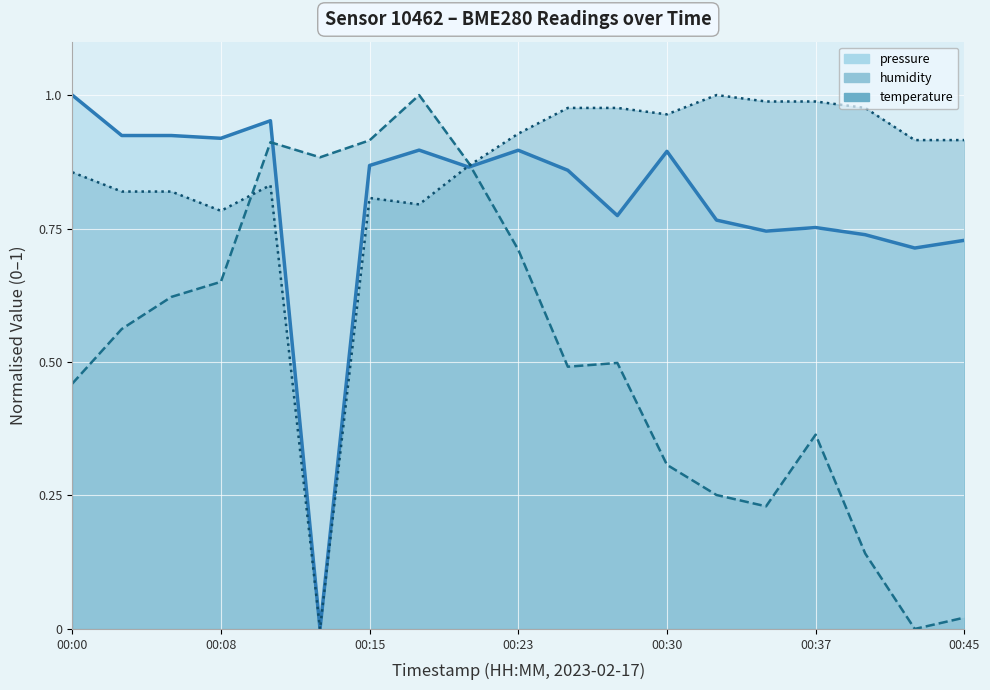

Reading left to right, what are all the values shown in this chart?

pressure: 1.0	0.9	0.9	0.9	1.0	0.0	0.9	0.9	0.9	0.9	0.9	0.8	0.9	0.8	0.7	0.8	0.7	0.7	0.7
humidity: 0.5	0.6	0.6	0.7	0.9	0.9	0.9	1.0	0.9	0.7	0.5	0.5	0.3	0.3	0.2	0.4	0.1	0.0	0.0
temperature: 0.9	0.8	0.8	0.8	0.8	0.0	0.8	0.8	0.9	0.9	1.0	1.0	1.0	1.0	1.0	1.0	1.0	0.9	0.9